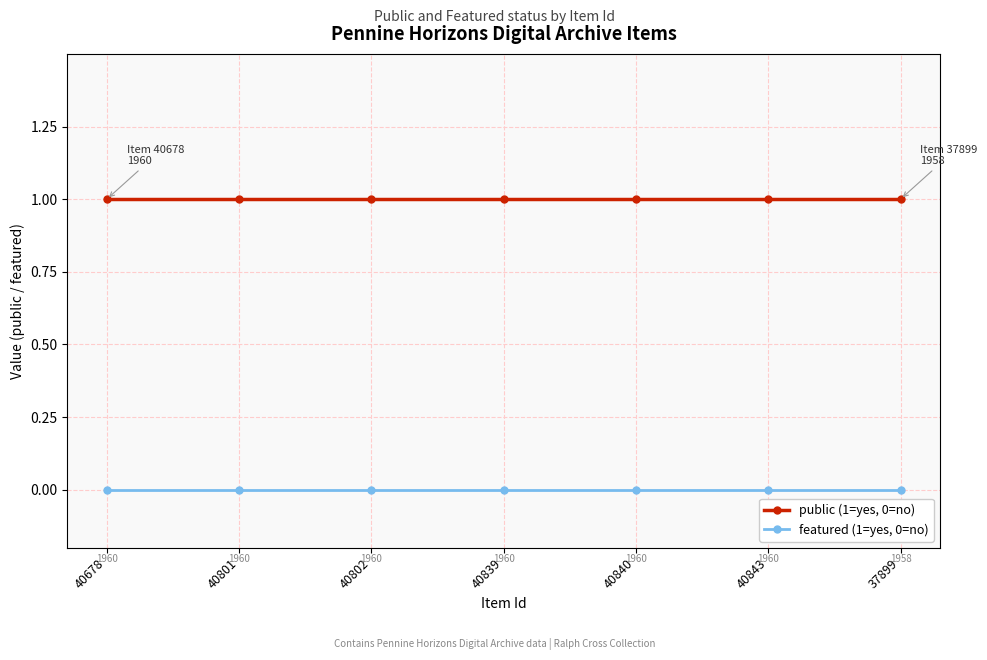

Reading left to right, what are all the values shown in this chart?

public (1=yes, 0=no): 40678=1	40801=1	40802=1	40839=1	40840=1	40843=1	37899=1
featured (1=yes, 0=no): 40678=0	40801=0	40802=0	40839=0	40840=0	40843=0	37899=0